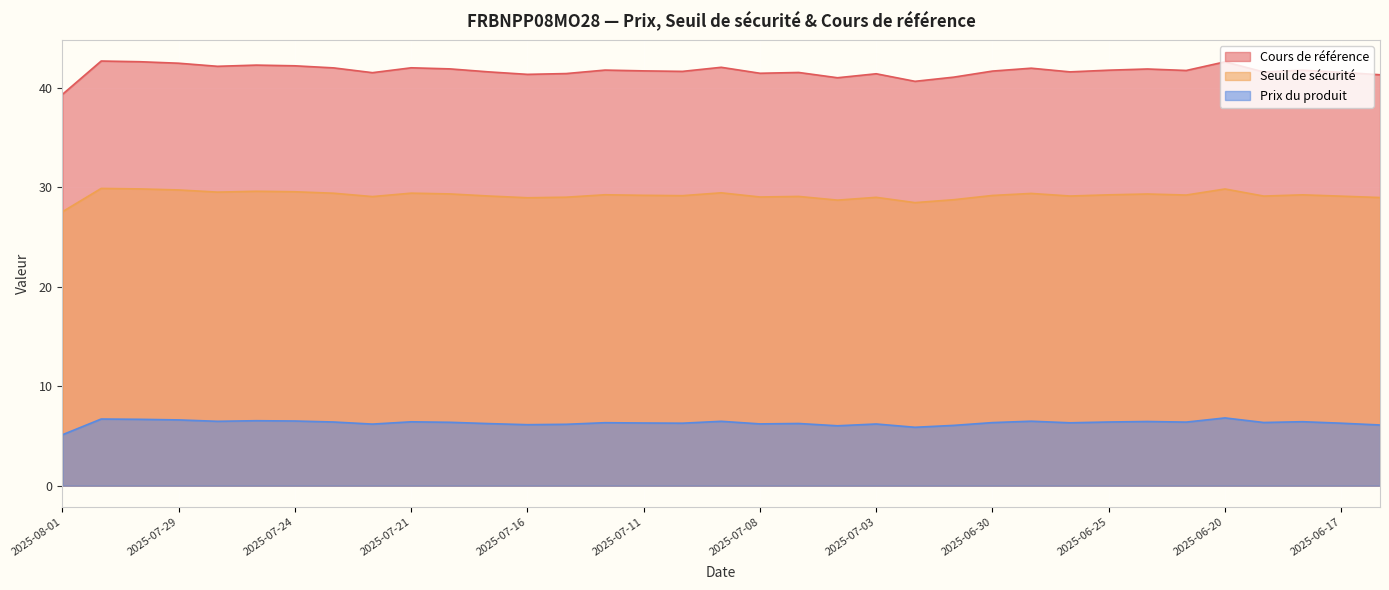

Which has a higher value, 2025-06-17 or 2025-07-29?

2025-07-29